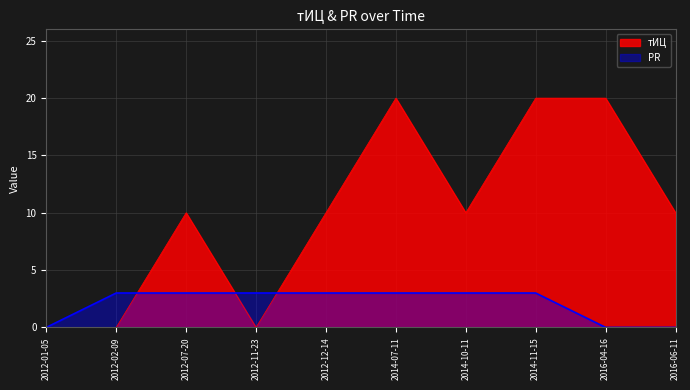

What position from the right is 2012-07-20?

8